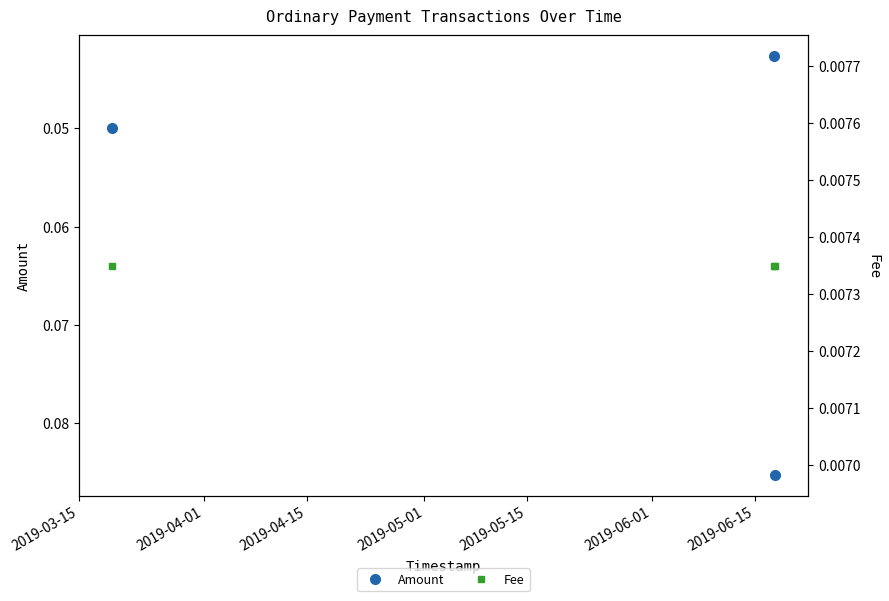

Count the Amount values in the range 0 to 1.

3